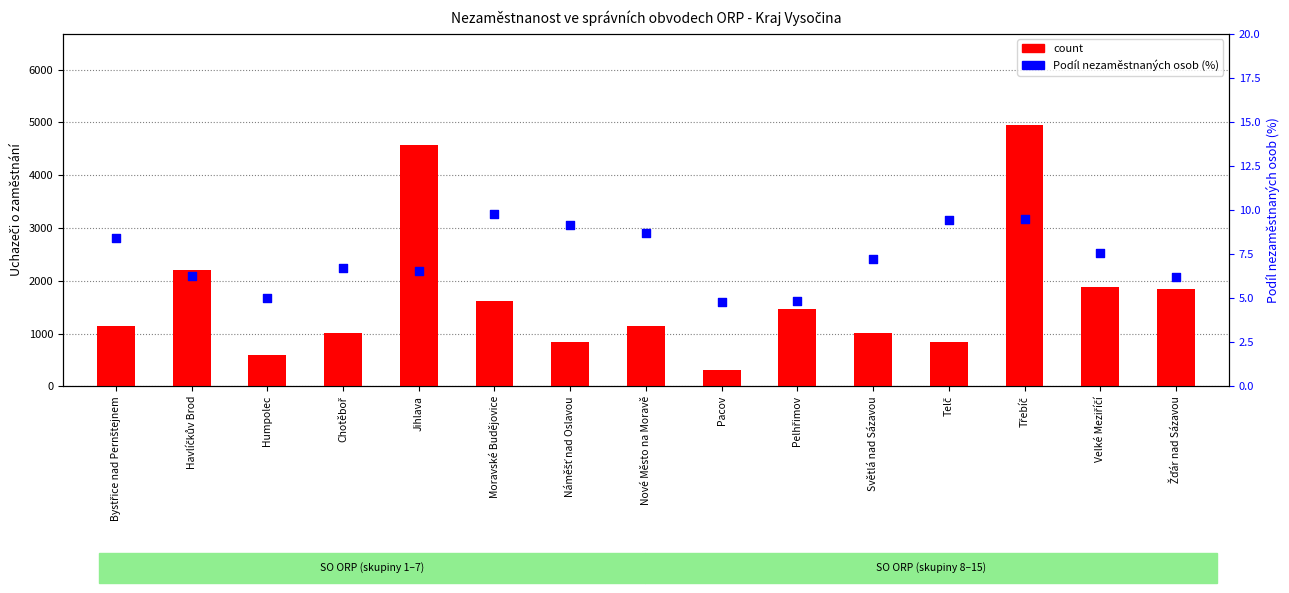

Which series contains the highest Y value?

count